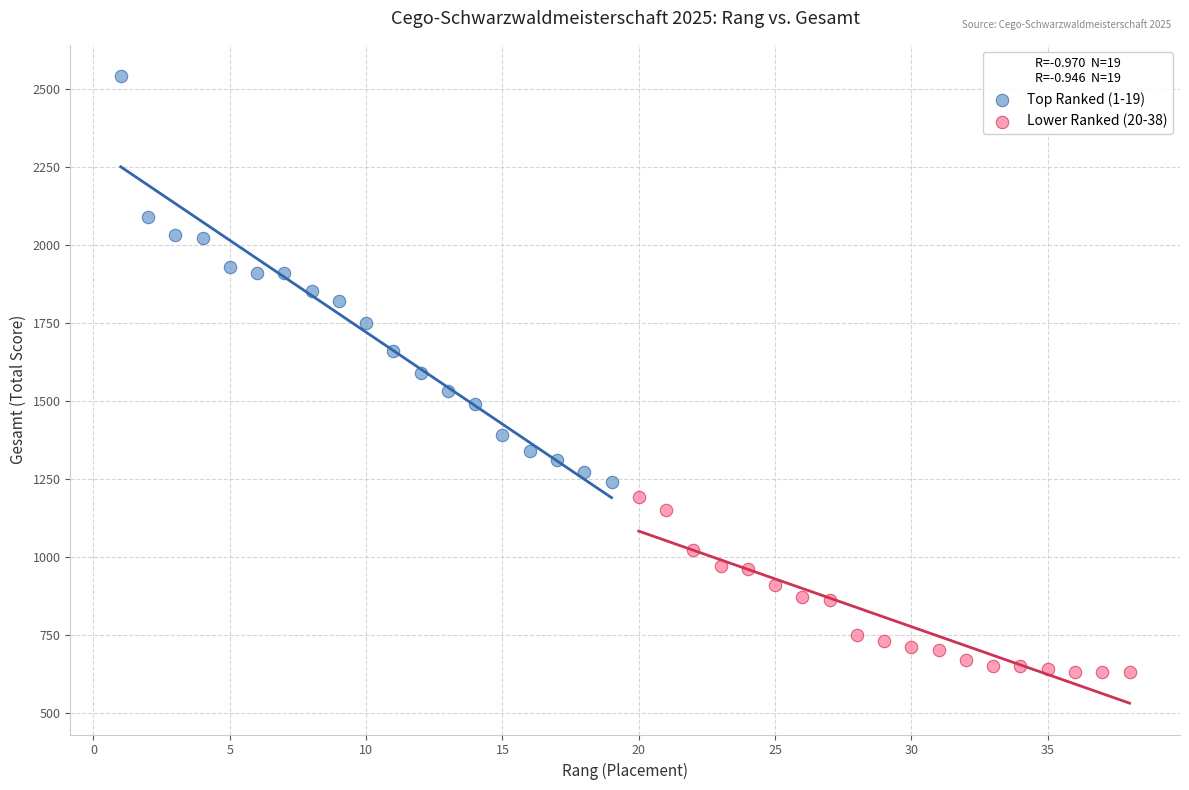

Which series contains the lowest Y value?

Lower Ranked (20-38)